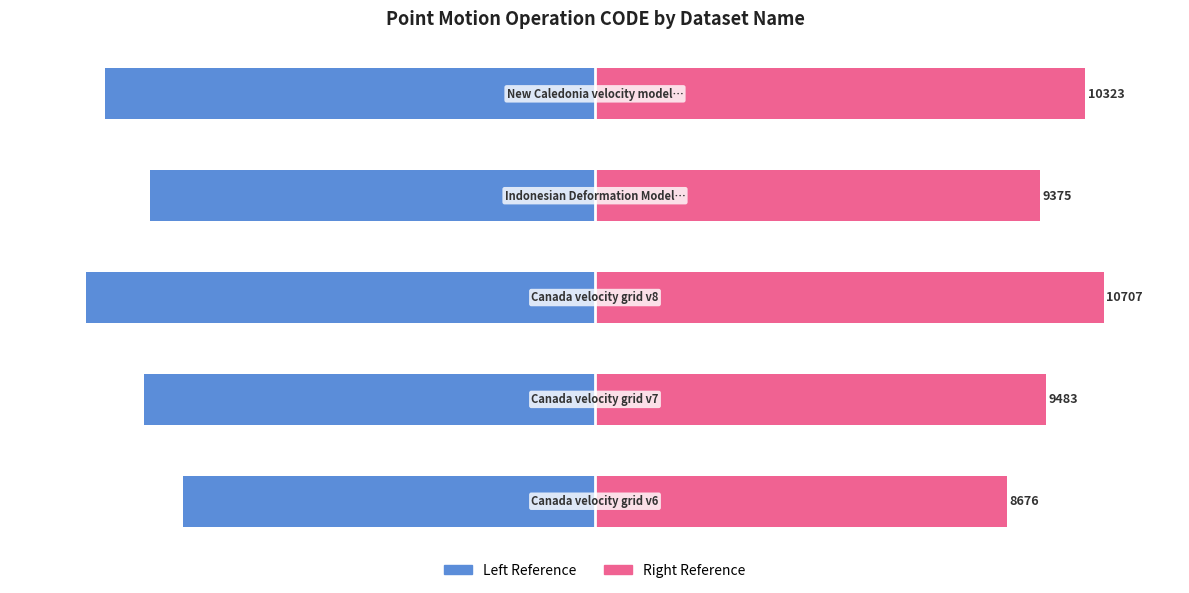

Reading right to left, extract all data points from this chart.

Code (Blue): 4=-96.4	3=-87.6	2=-100.0	1=-88.6	0=-81.0
Code (Pink): 4=96.4	3=87.6	2=100.0	1=88.6	0=81.0